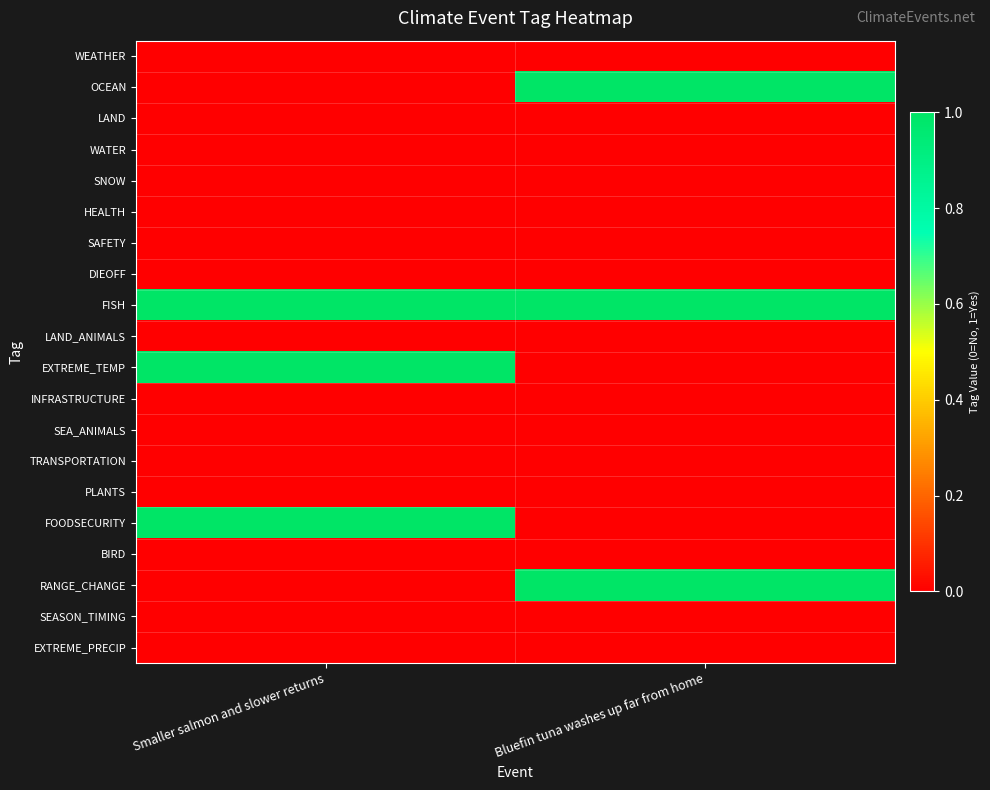

Reading left to right, extract all data points from this chart.

WEATHER: Smaller salmon and slower returns=0	Bluefin tuna washes up far from home=0
OCEAN: Smaller salmon and slower returns=0	Bluefin tuna washes up far from home=1
LAND: Smaller salmon and slower returns=0	Bluefin tuna washes up far from home=0
WATER: Smaller salmon and slower returns=0	Bluefin tuna washes up far from home=0
SNOW: Smaller salmon and slower returns=0	Bluefin tuna washes up far from home=0
HEALTH: Smaller salmon and slower returns=0	Bluefin tuna washes up far from home=0
SAFETY: Smaller salmon and slower returns=0	Bluefin tuna washes up far from home=0
DIEOFF: Smaller salmon and slower returns=0	Bluefin tuna washes up far from home=0
FISH: Smaller salmon and slower returns=1	Bluefin tuna washes up far from home=1
LAND_ANIMALS: Smaller salmon and slower returns=0	Bluefin tuna washes up far from home=0
EXTREME_TEMP: Smaller salmon and slower returns=1	Bluefin tuna washes up far from home=0
INFRASTRUCTURE: Smaller salmon and slower returns=0	Bluefin tuna washes up far from home=0
SEA_ANIMALS: Smaller salmon and slower returns=0	Bluefin tuna washes up far from home=0
TRANSPORTATION: Smaller salmon and slower returns=0	Bluefin tuna washes up far from home=0
PLANTS: Smaller salmon and slower returns=0	Bluefin tuna washes up far from home=0
FOODSECURITY: Smaller salmon and slower returns=1	Bluefin tuna washes up far from home=0
BIRD: Smaller salmon and slower returns=0	Bluefin tuna washes up far from home=0
RANGE_CHANGE: Smaller salmon and slower returns=0	Bluefin tuna washes up far from home=1
SEASON_TIMING: Smaller salmon and slower returns=0	Bluefin tuna washes up far from home=0
EXTREME_PRECIP: Smaller salmon and slower returns=0	Bluefin tuna washes up far from home=0